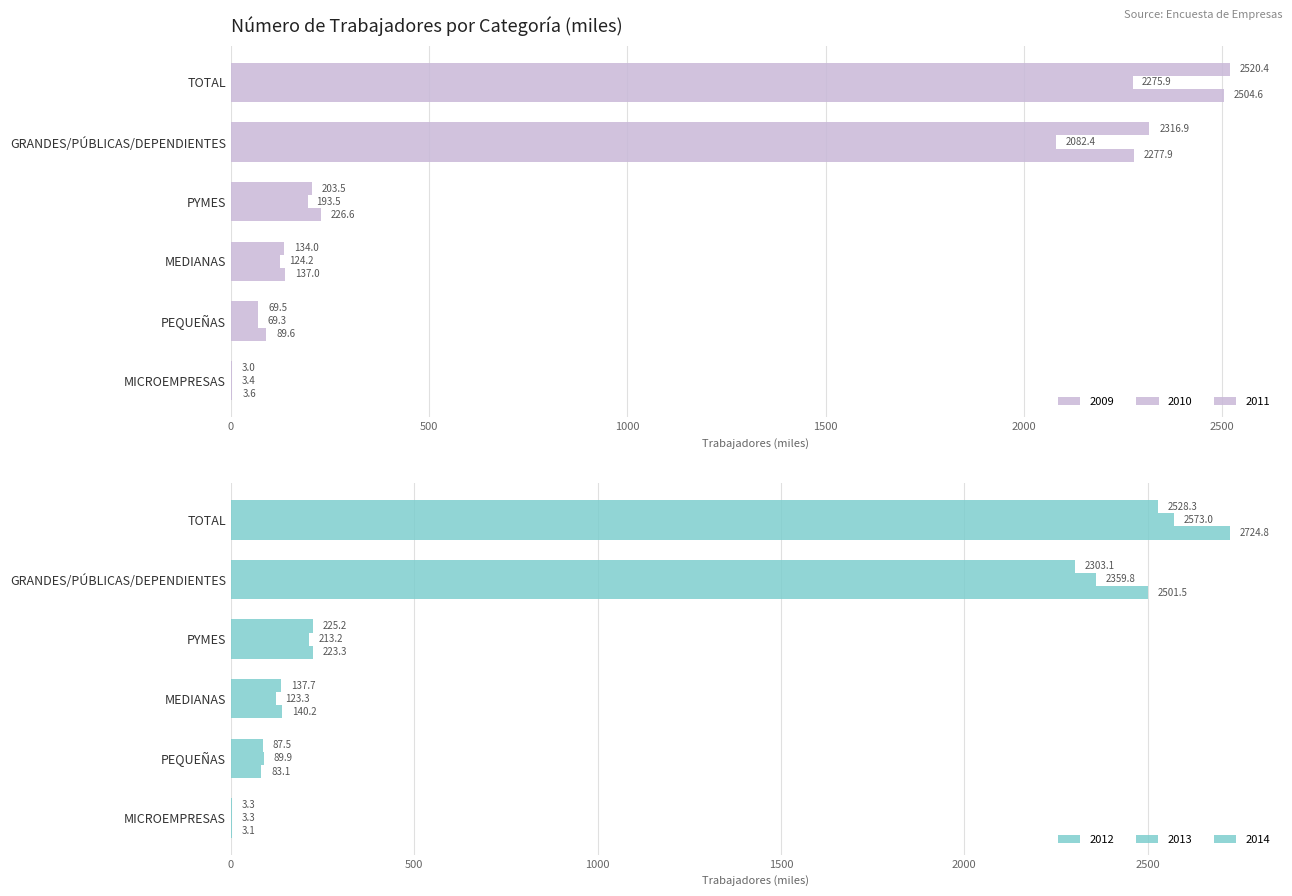

Where is 2009 nearest to the value 1261?

GRANDES/PÚBLICAS/DEPENDIENTES